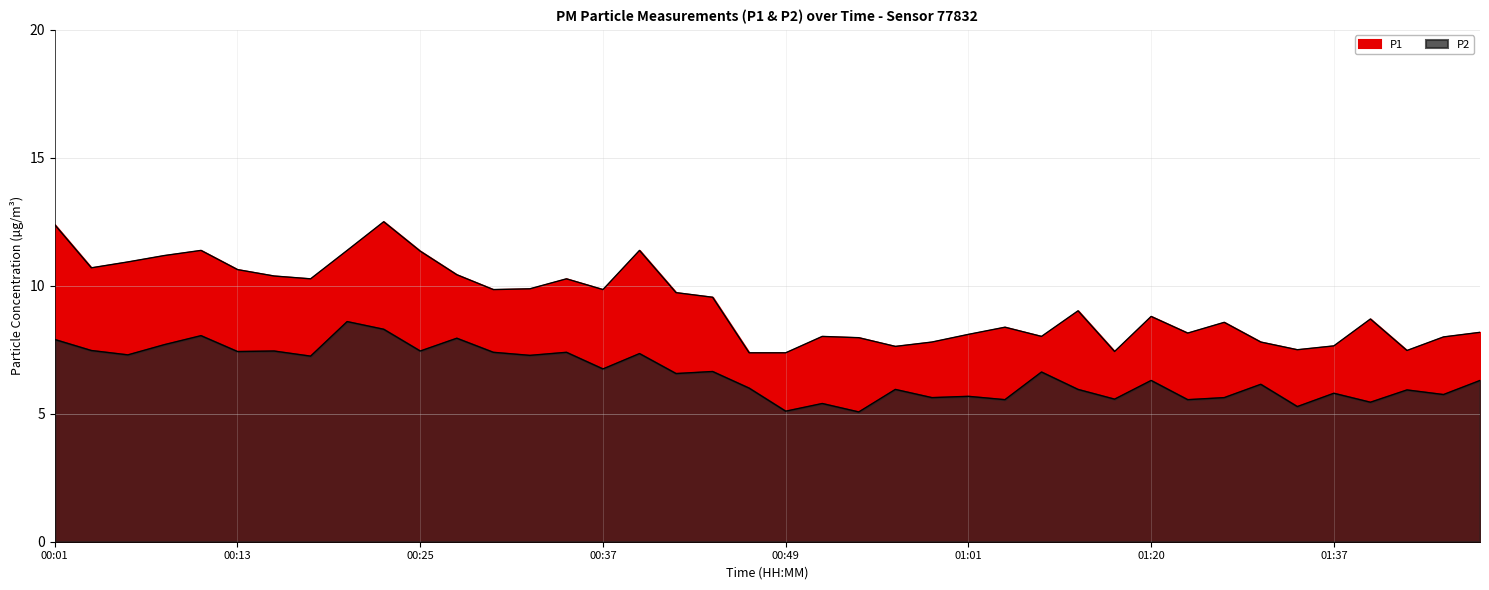

At which label is P2 closest to 6?

00:47